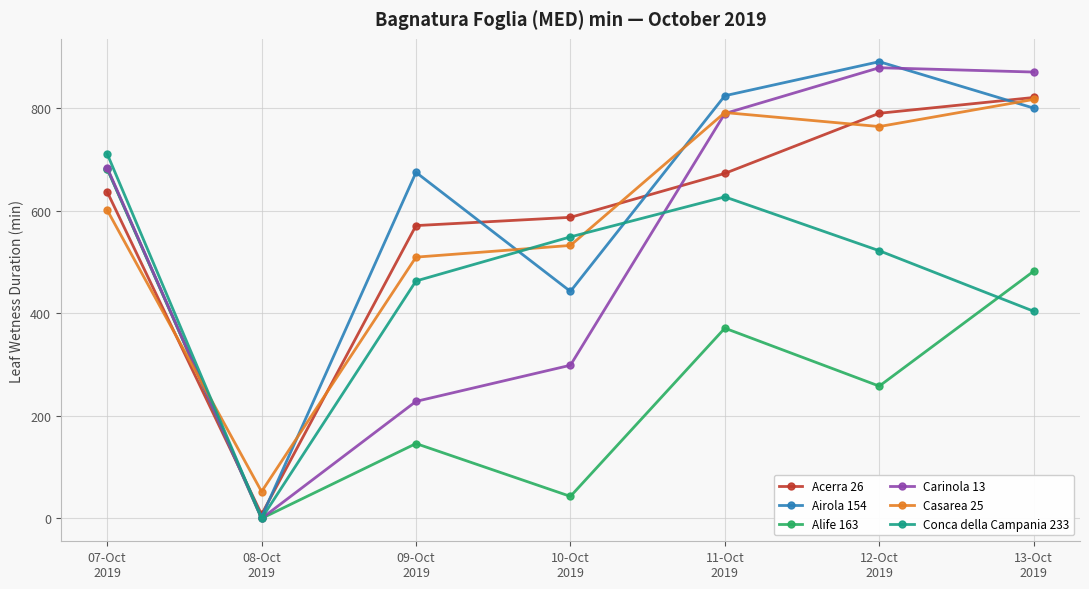

Reading left to right, what are all the values shown in this chart?

Acerra 26: 636.9	7.8	571.0	587.1	672.8	790.0	820.8
Airola 154: 681.7	2.7	674.8	442.7	824.2	890.6	800.1
Alife 163: 682.0	0.0	146.0	43.0	371.0	258.0	482.0
Carinola 13: 684.0	0.0	228.2	298.7	789.5	878.8	870.4
Casarea 25: 601.3	52.3	509.5	532.3	791.4	764.1	817.0
Conca della Campania 233: 711.0	0.0	463.0	549.0	627.0	522.0	404.0